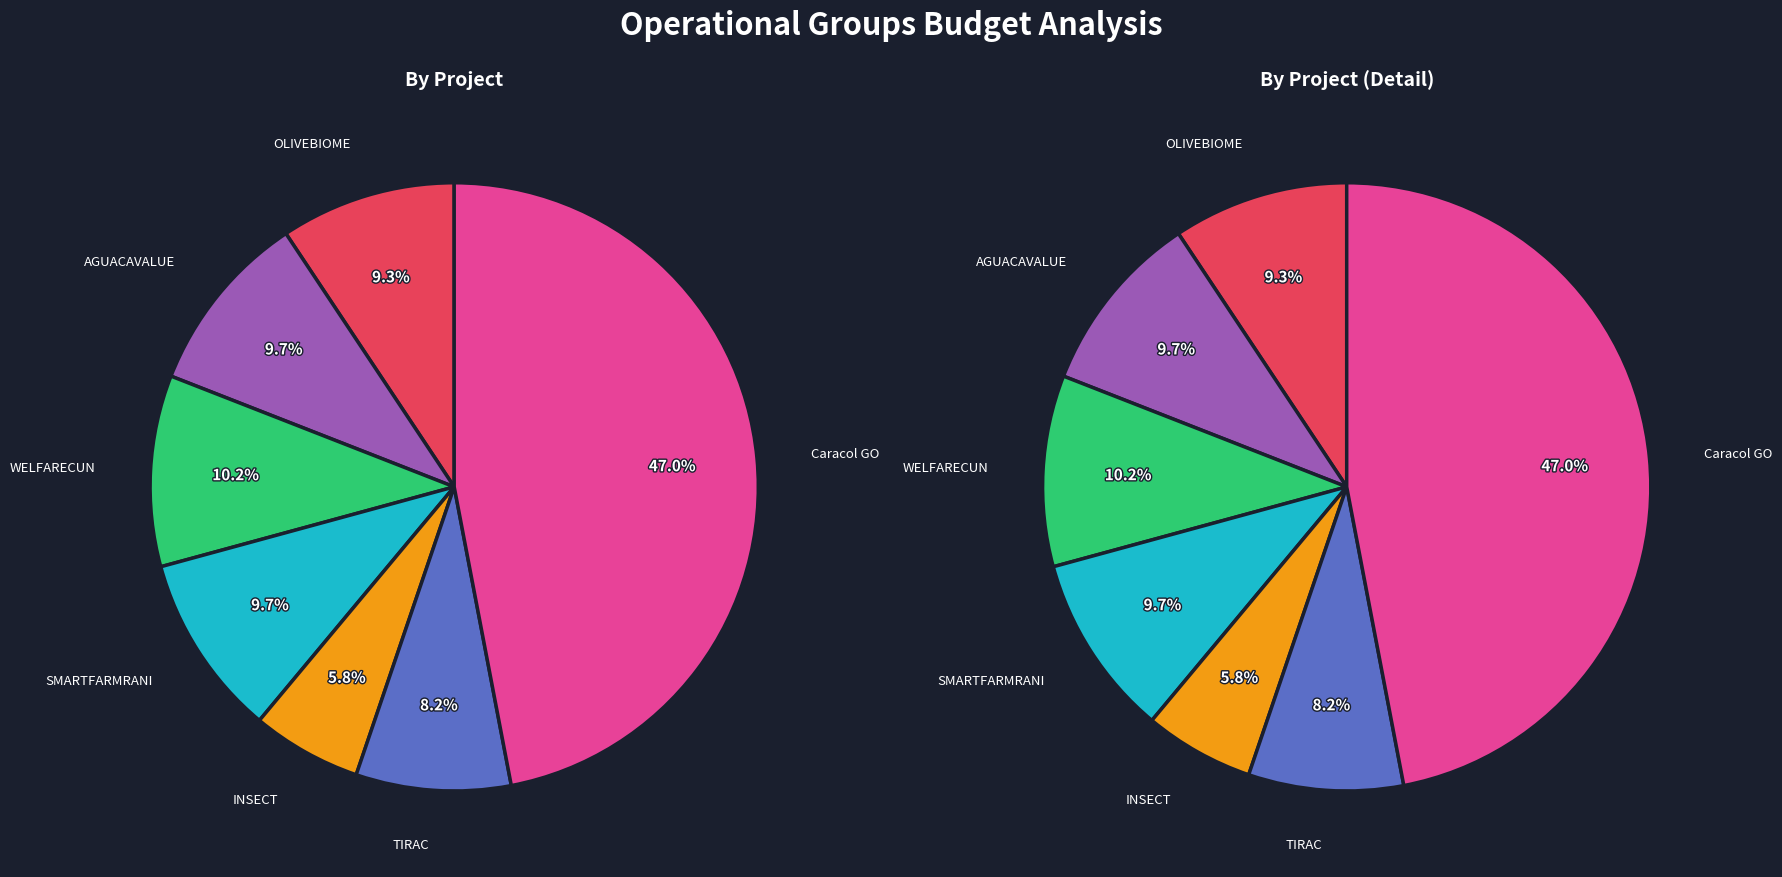

True or false: AGUACAVALUE accounts for 10% of the total.

True